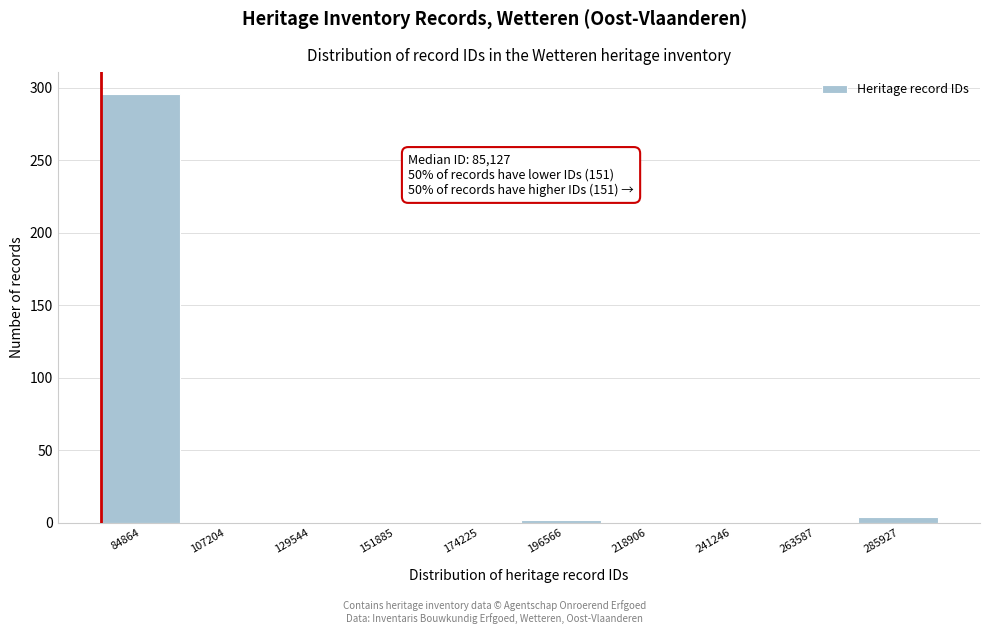

Reading left to right, what are all the values shown in this chart?

84864=296	107204=0	129544=0	151885=0	174225=0	196566=2	218906=0	241246=0	263587=0	285927=4